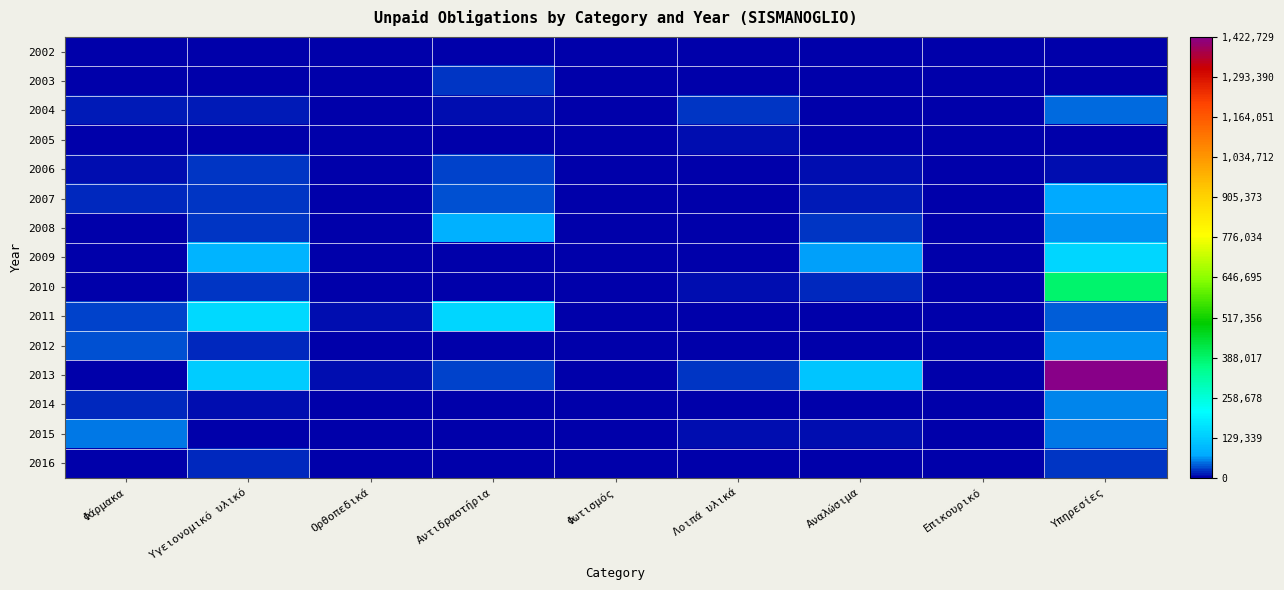

At which category is the sum across all series the highest?

Υπηρεσίες